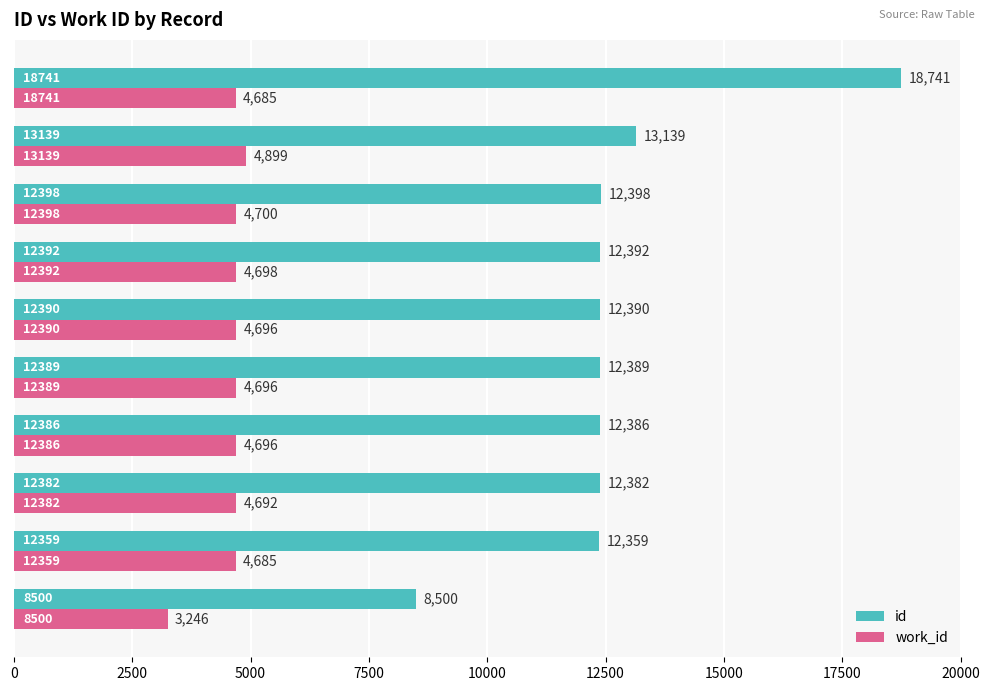

What is the sum of all id values?

127076